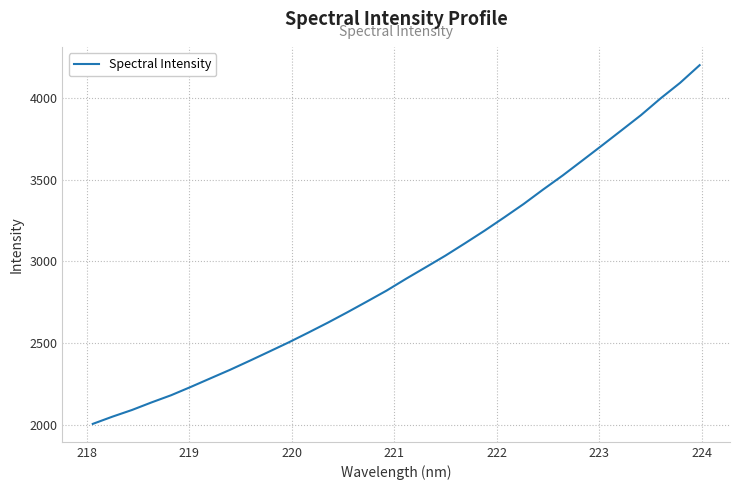

What is the maximum value shown in the chart?

4198.8